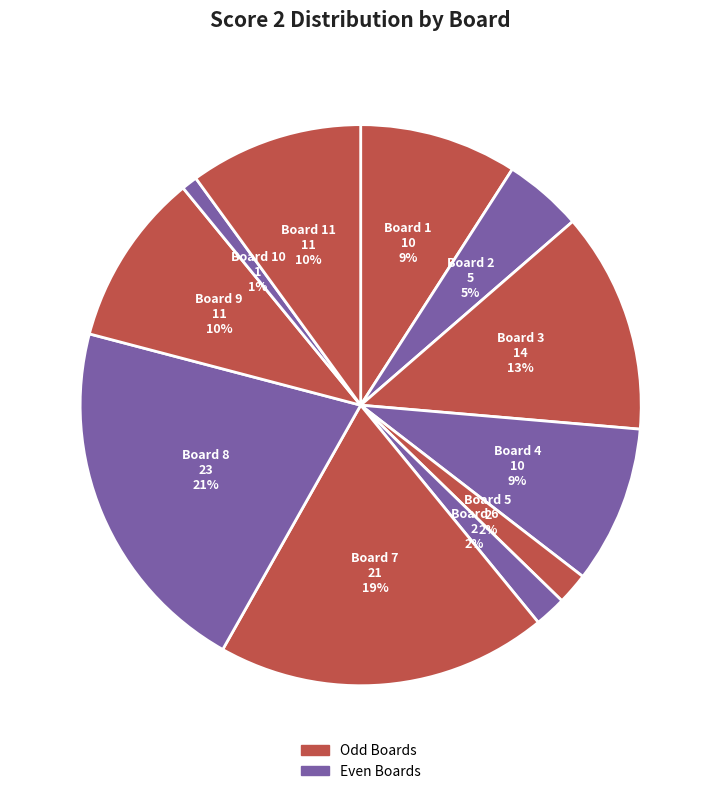

Is there a majority slice in this chart?

No